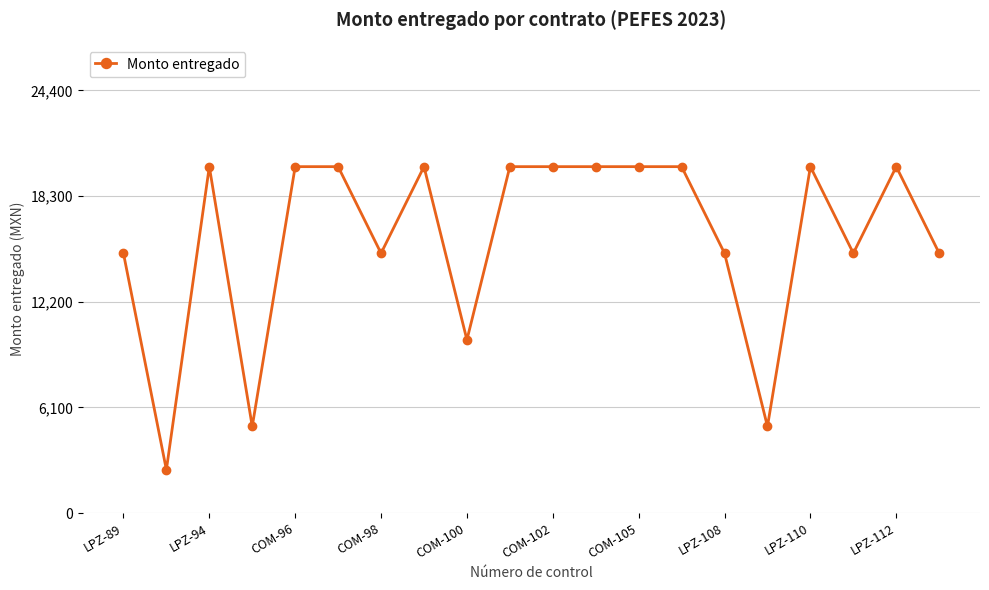

Reading right to left, list all the values displayed in this chart.

15000	20000	15000	20000	5000	15000	20000	20000	20000	20000	20000	10000	20000	15000	20000	20000	5000	20000	2500	15000